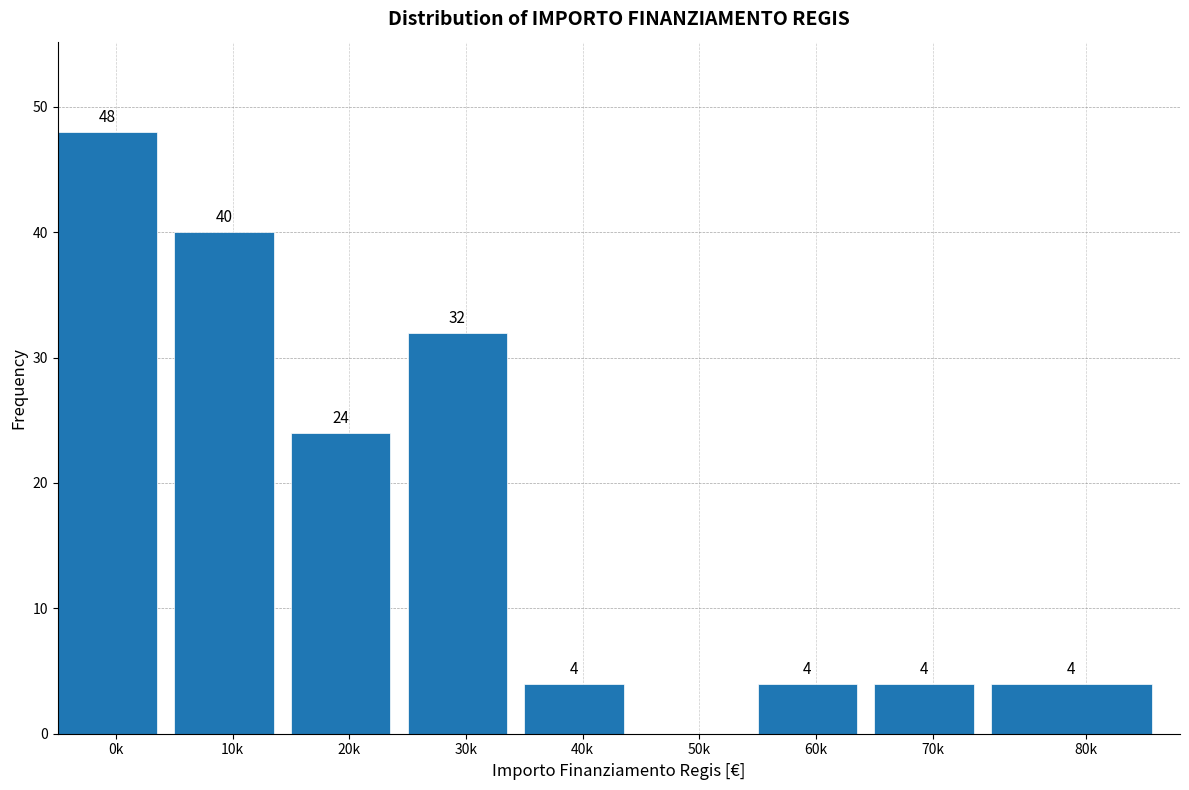

Reading left to right, extract all data points from this chart.

0k=48	10k=40	20k=24	30k=32	40k=4	50k=0	60k=4	70k=4	80k=4